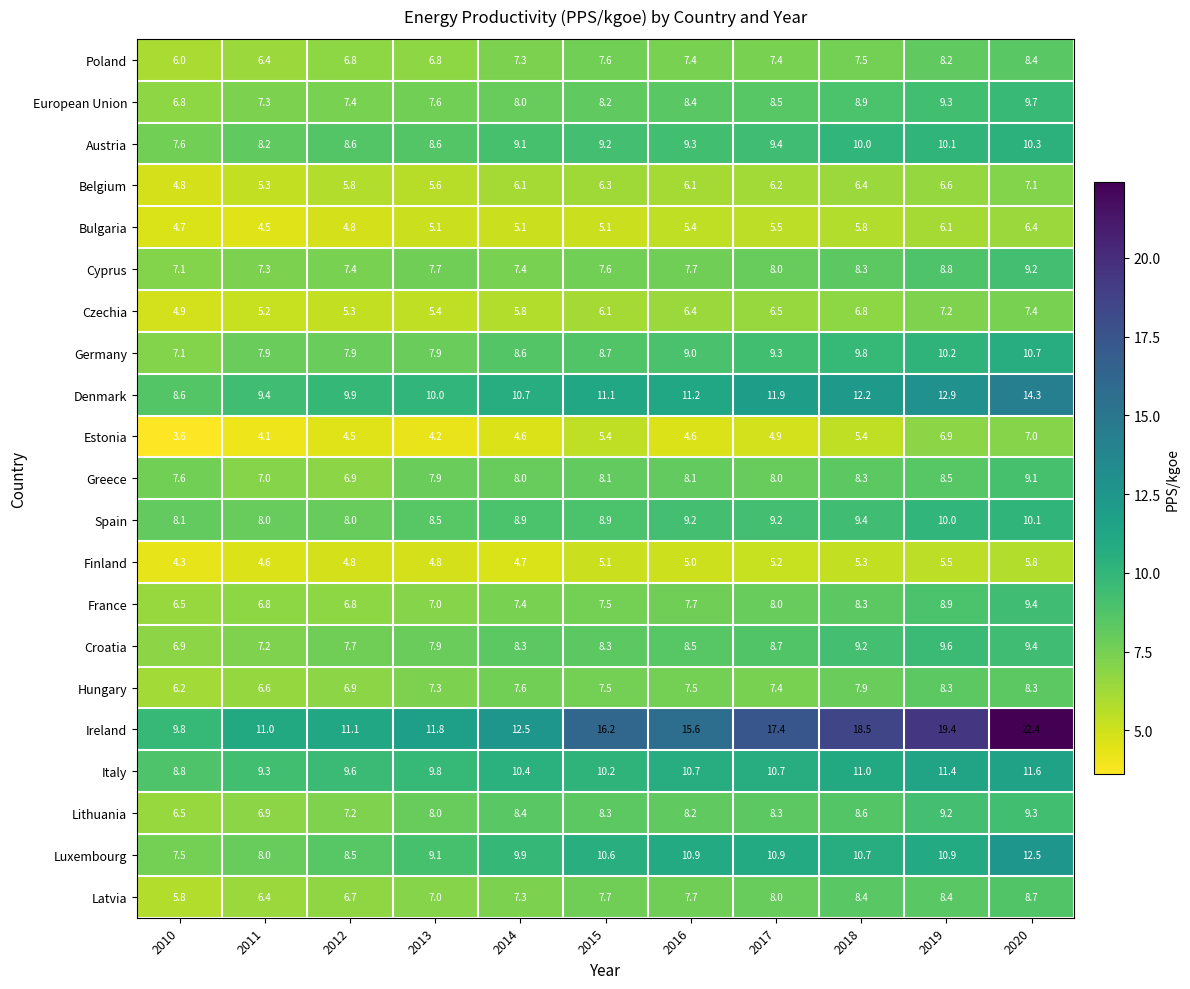

The Denmark series shows 3.1 at 2017. True or false?

False